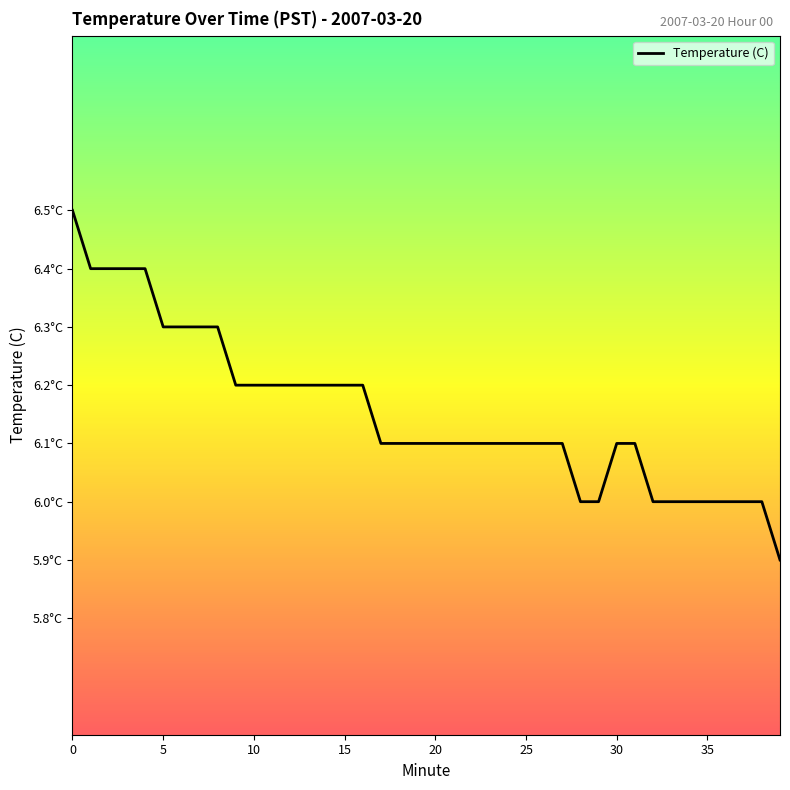

How many values are below 6?

1